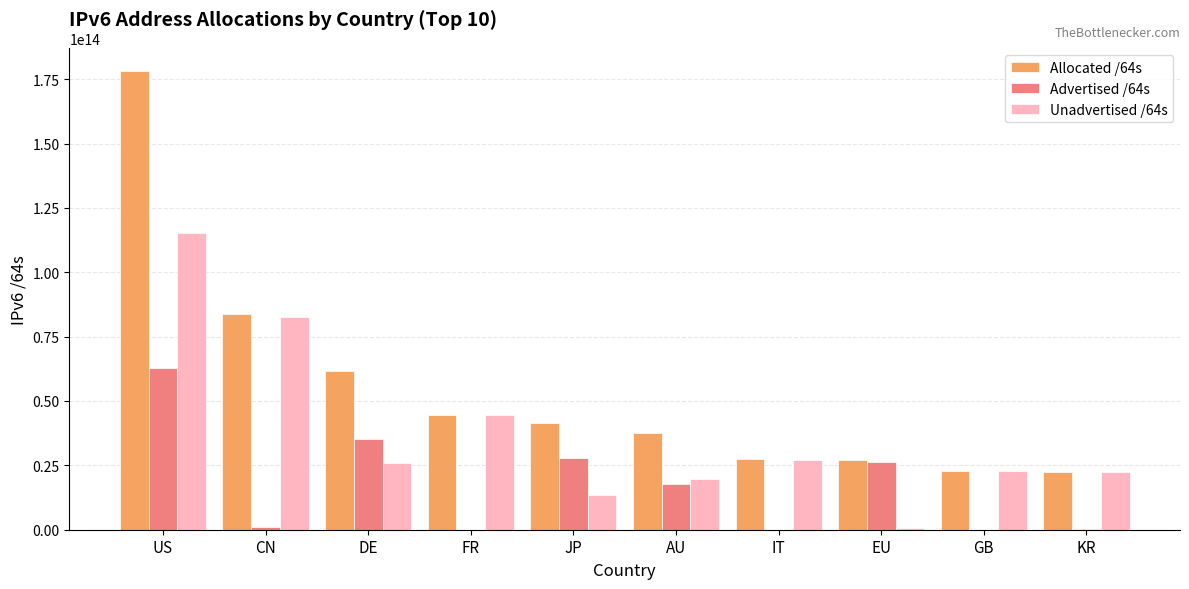

At which category is the sum across all series the highest?

US